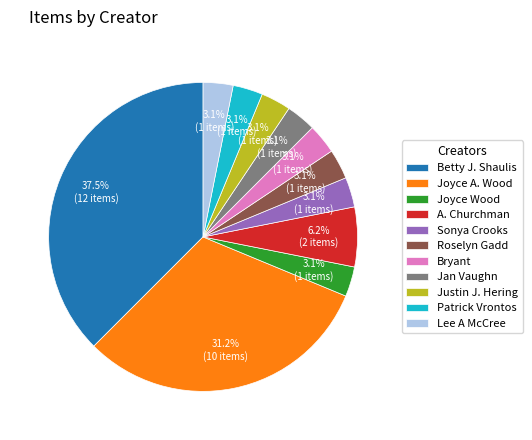

Which has a higher value, Bryant or A. Churchman?

A. Churchman